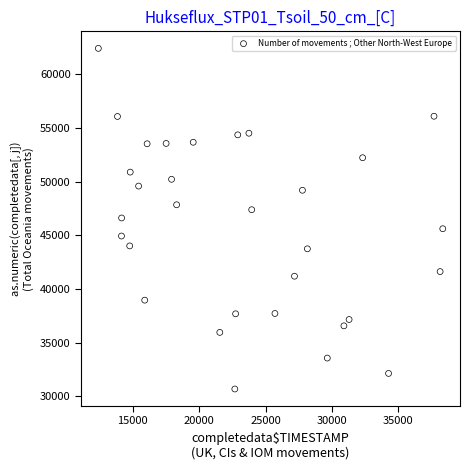

What is the range of Y values (max minus min)?

31710